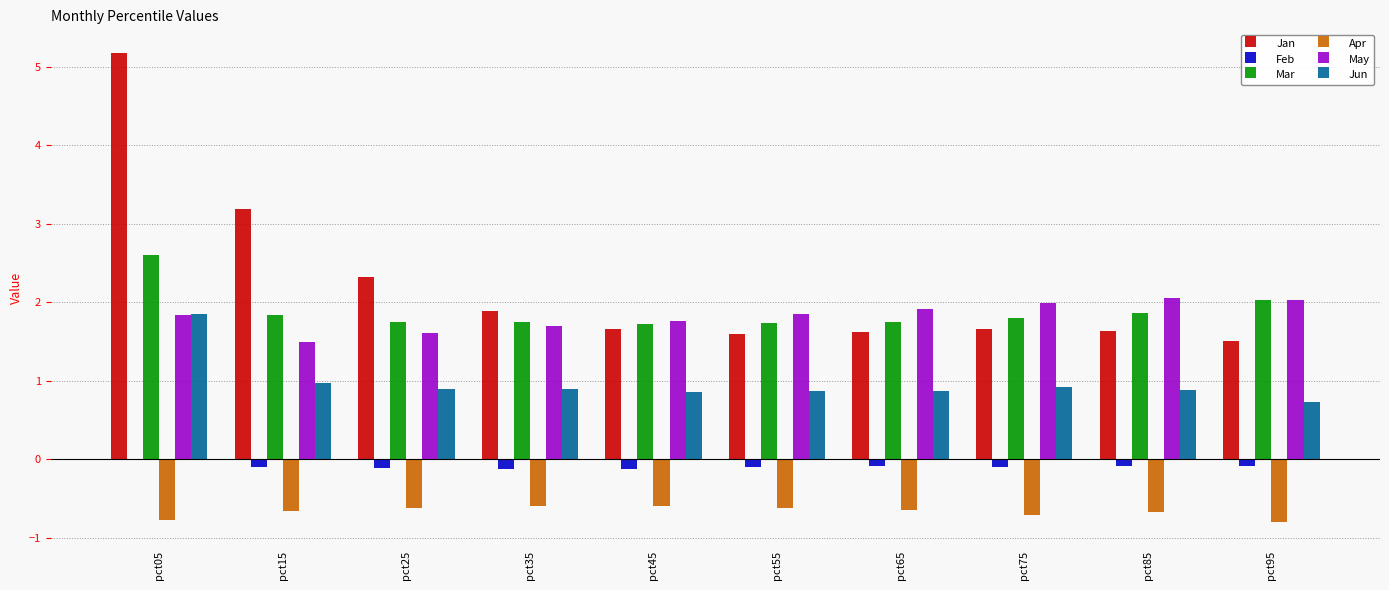

At which category is the sum across all series the highest?

pct05